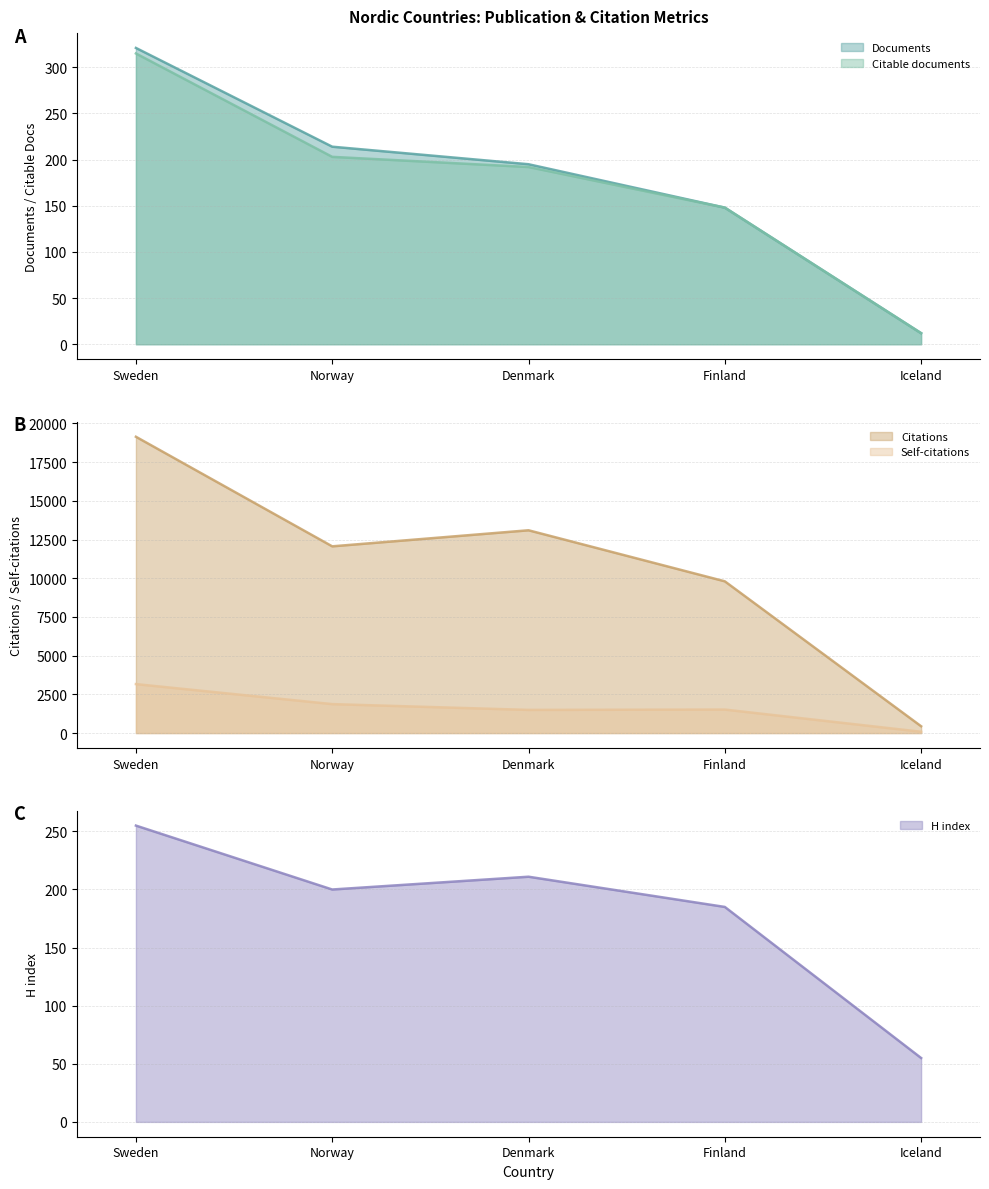

What are all the series names shown in the legend?

Documents, Citable documents, Citations, Self-citations, H index